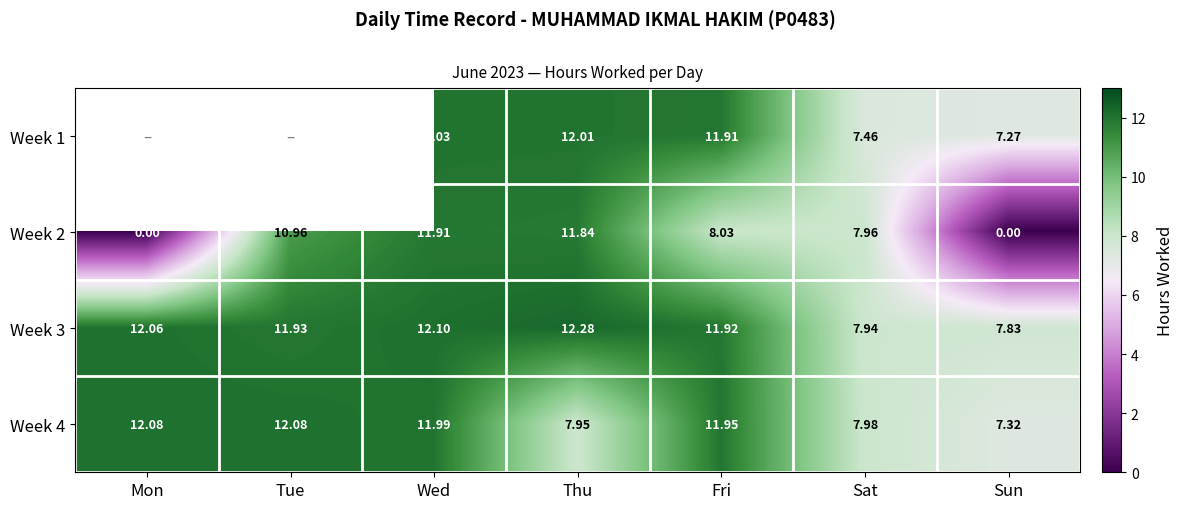

At which label is Week 4 closest to 9?

Sat